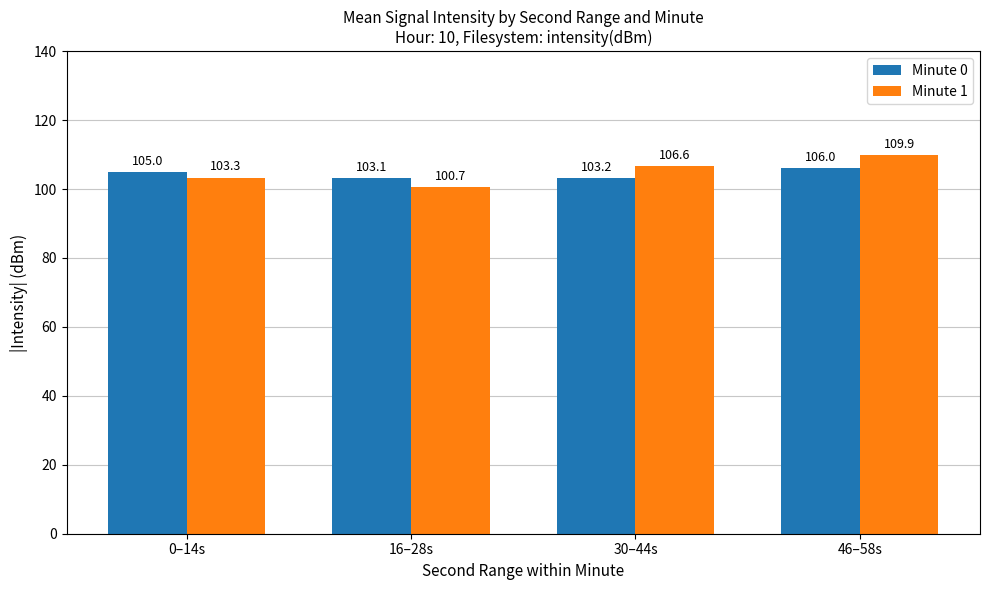

What is the difference between the second highest and minimum values in the Minute 0 series?

2.0